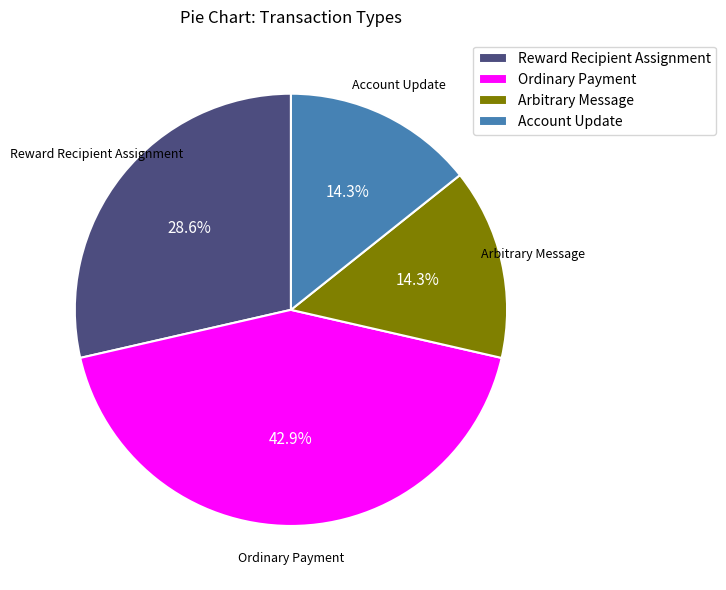

Which category has the biggest portion of the pie?

Ordinary Payment